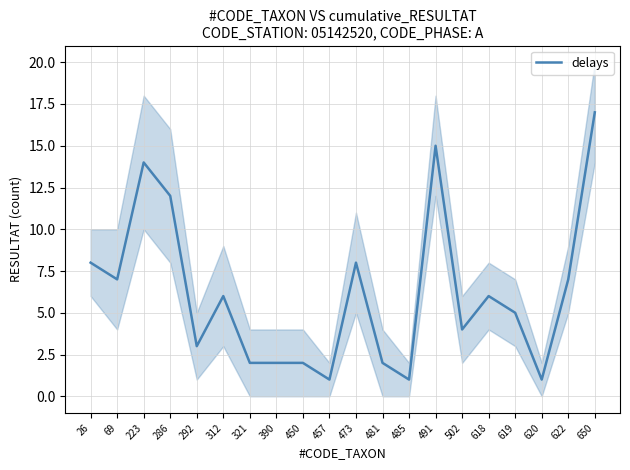

What is the sum of all values?

123